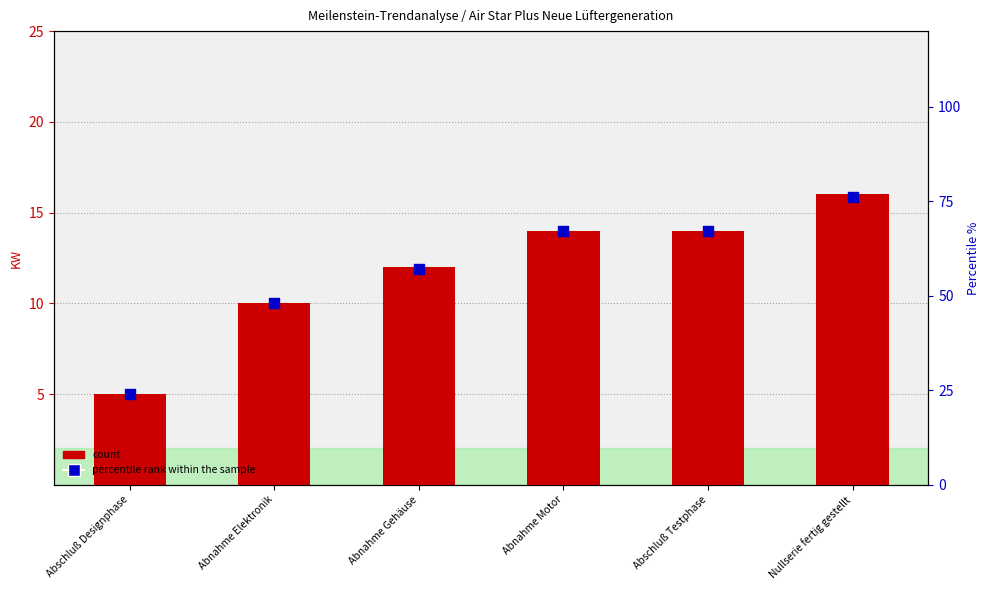

Which series has the largest total across all categories?

percentile rank within the sample